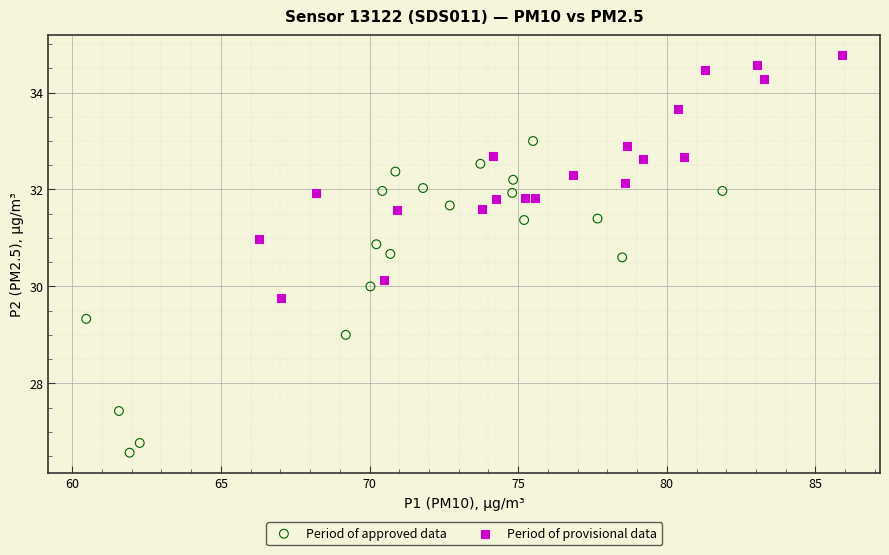

Which series contains the highest Y value?

Period of provisional data